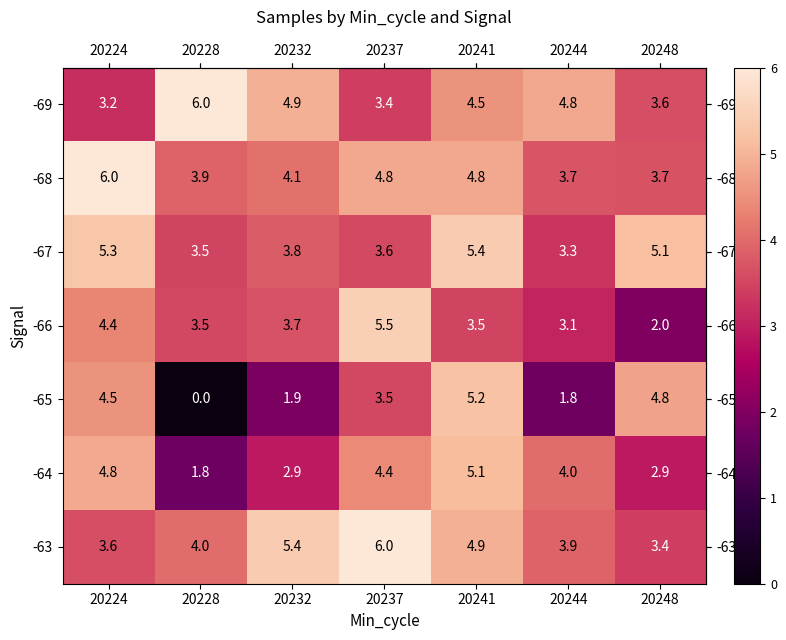

What is the difference between the maximum and second lowest values in the -65 series?

3.4